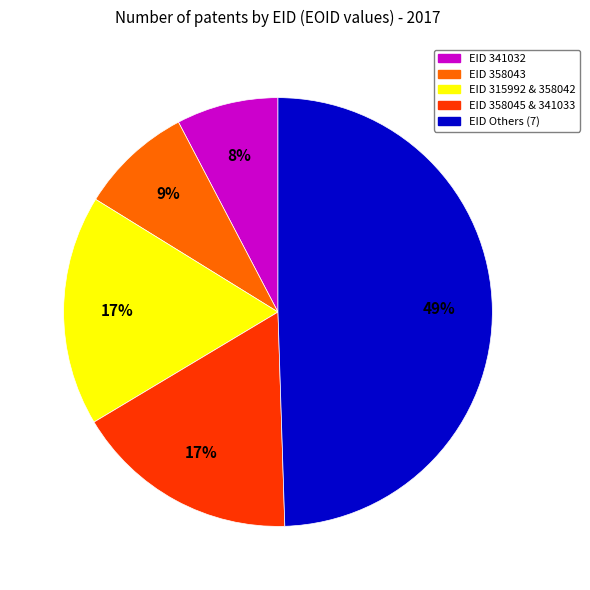

To the nearest percent, what is the average slice percentage?

20%